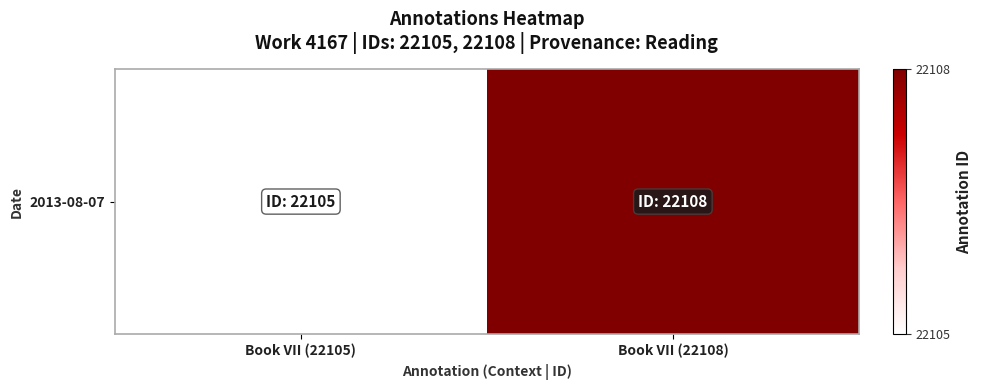

Where is the data nearest to the value 22106?

Book VII (22105)